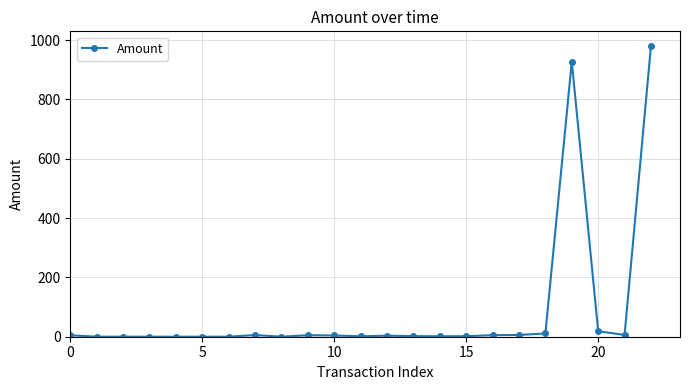

What is the maximum value shown in the chart?

980.4